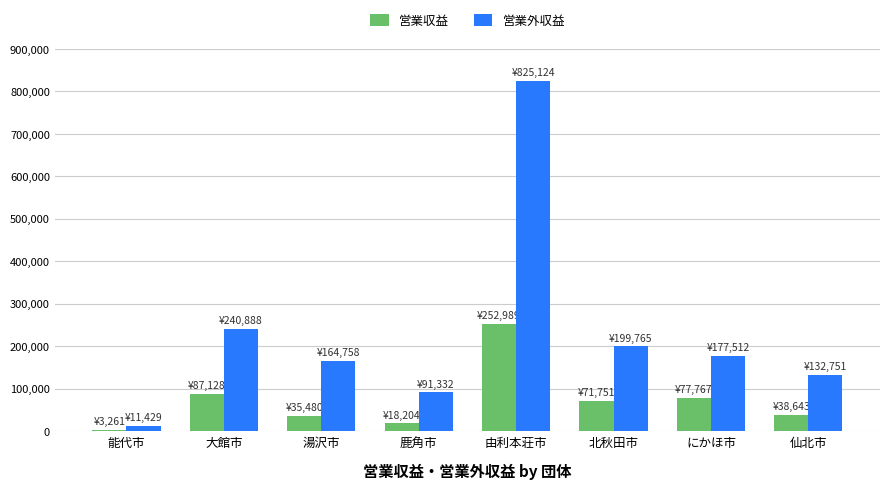

Which series has the largest total across all categories?

営業外収益